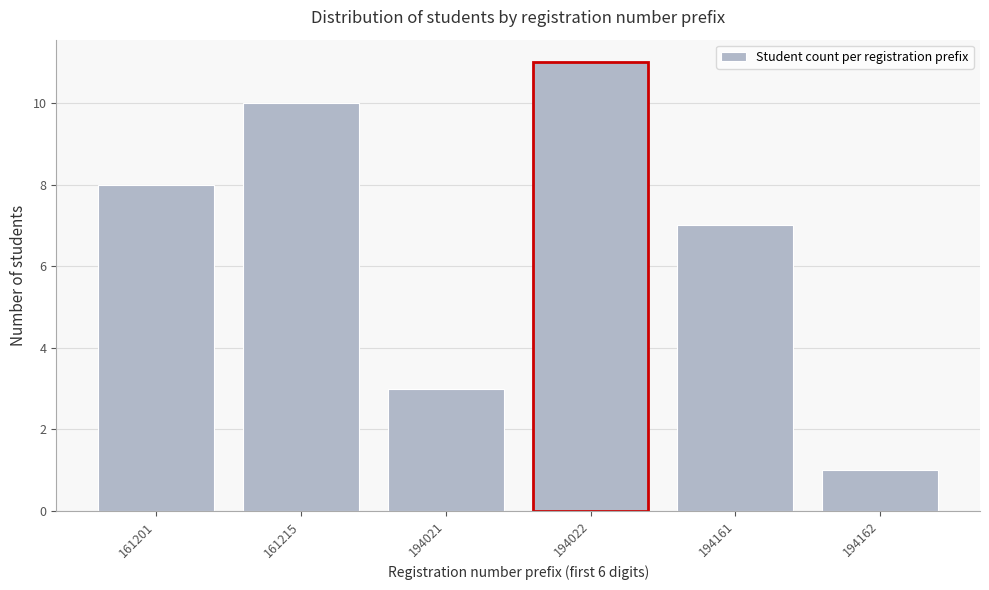

Reading left to right, extract all data points from this chart.

161201=8	161215=10	194021=3	194022=11	194161=7	194162=1